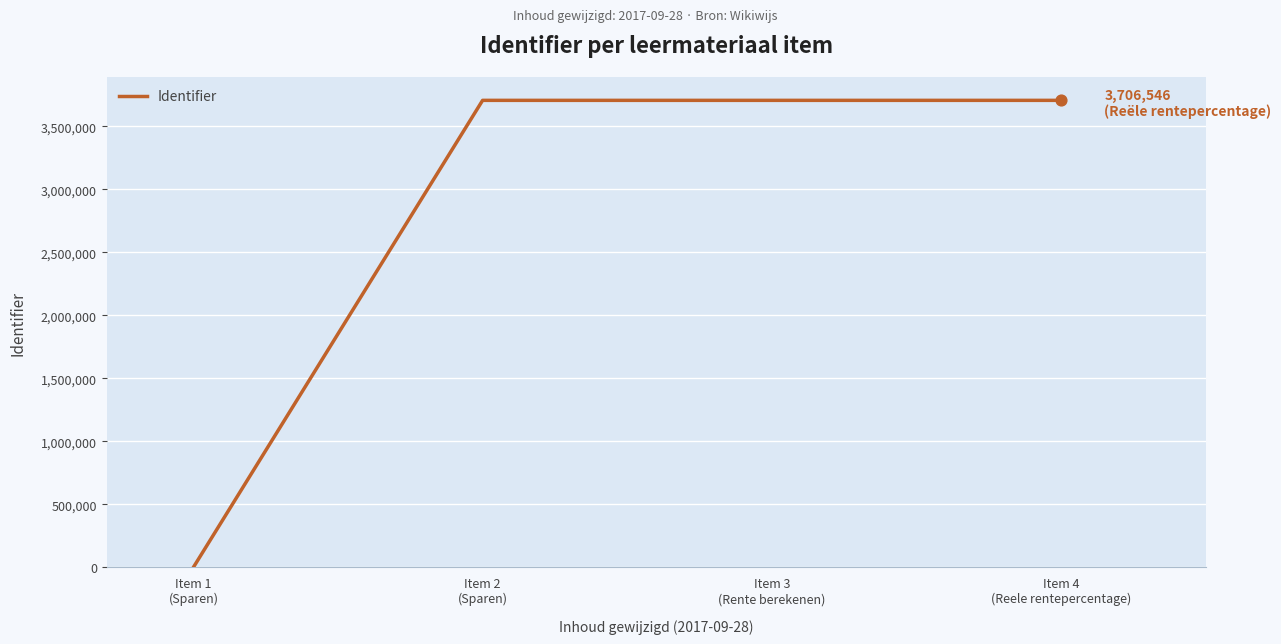

What is the change in value from Item 3
(Rente berekenen) to Item 4
(Reele rentepercentage)?

+2